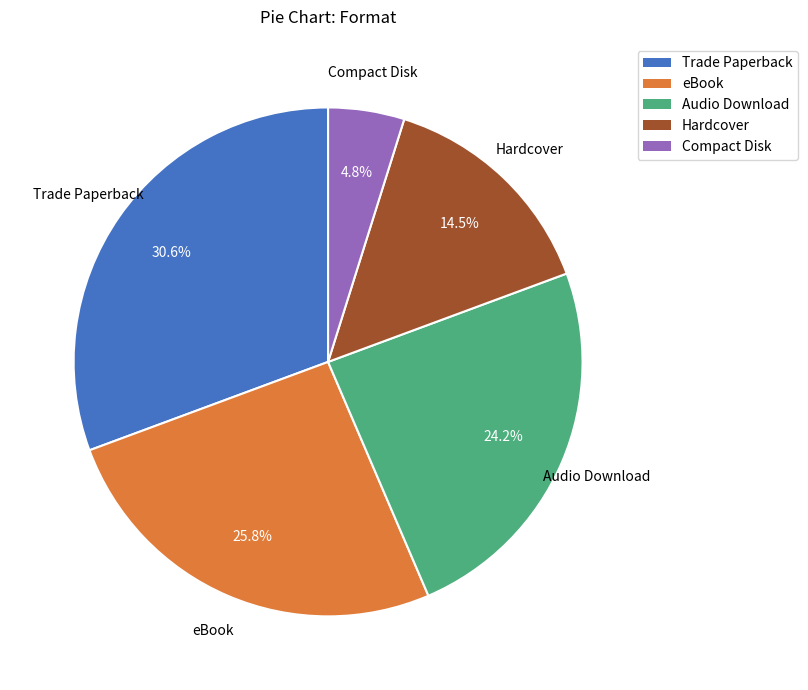

Between Compact Disk and eBook, which is larger?

eBook